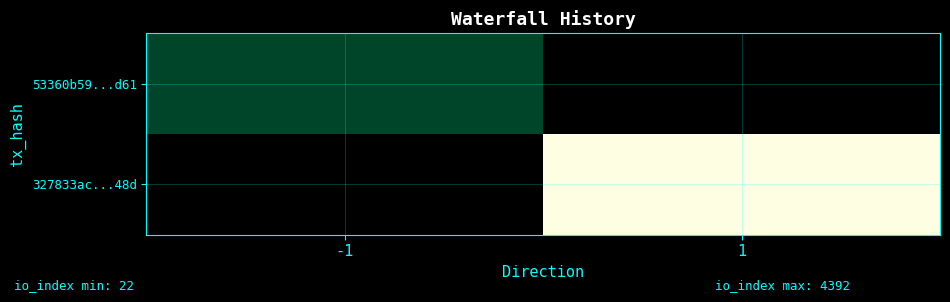

How many distinct data groups are displayed?

2